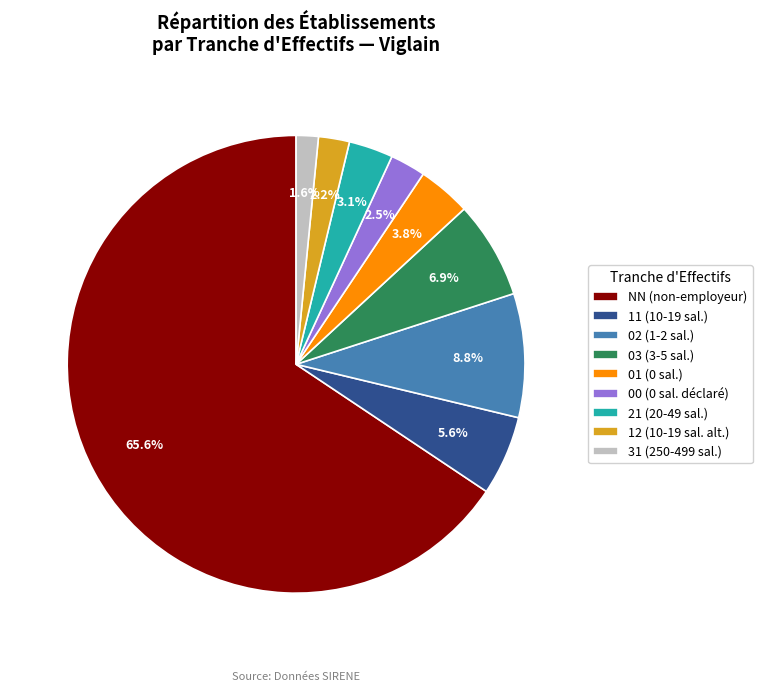

Which category has the biggest portion of the pie?

NN (non-employeur)